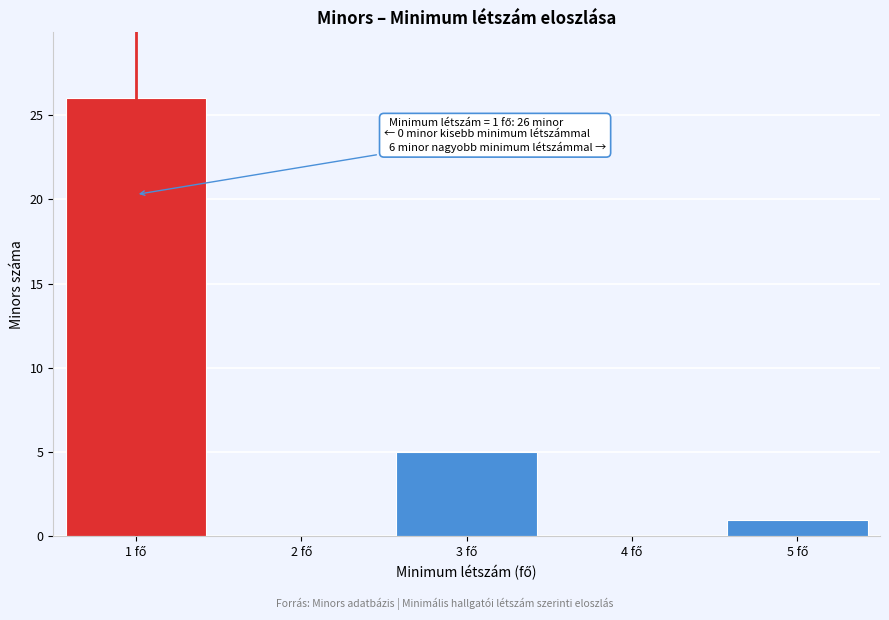

Over which range of the x-axis is the bar tallest?

0.5 to 1.5